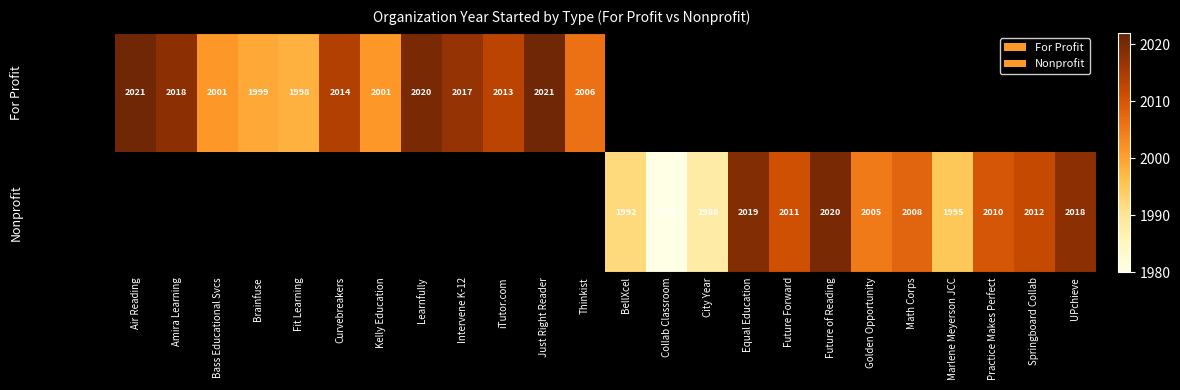

Is it true that Nonprofit equals 2019 at Equal Education?

True